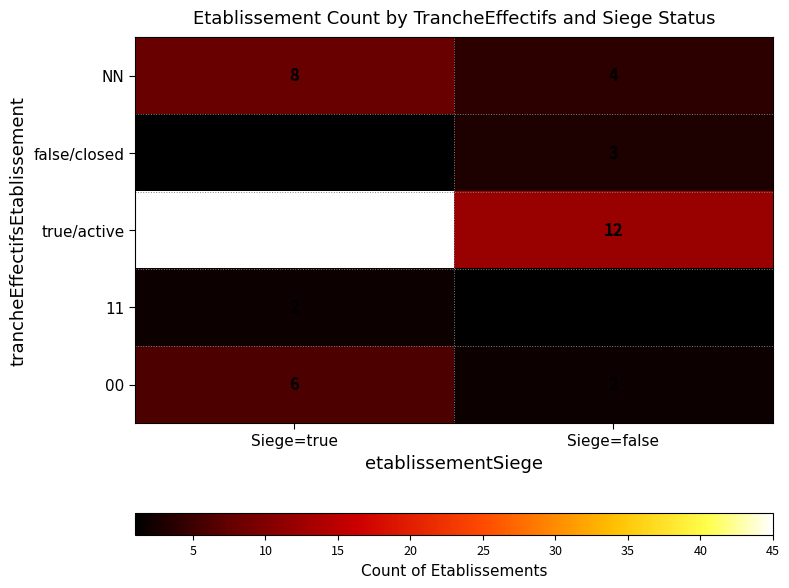

Read the true/active value at Siege=false.

12